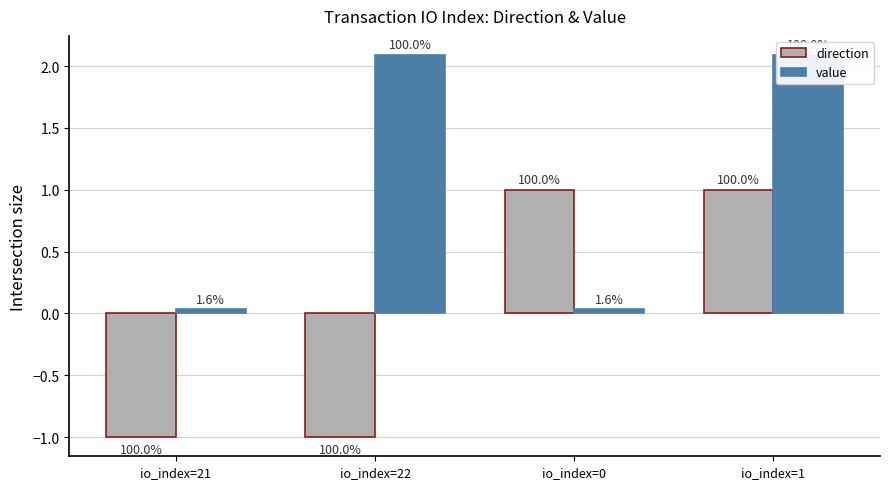

How many bars are there in total?

8